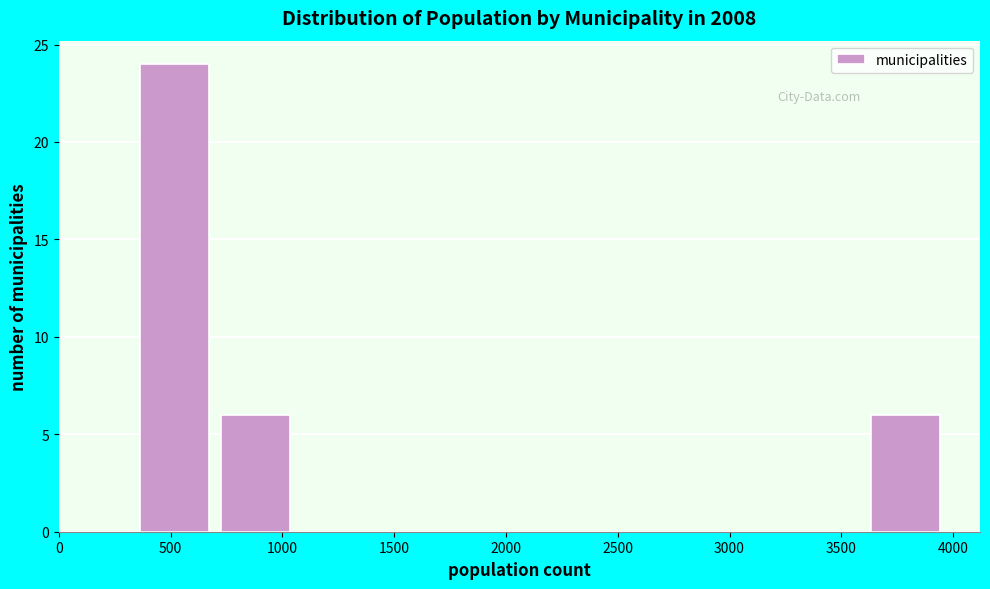

What is the height of the bar covering 3650 to 4000 on the x-axis? Neither the bar edges nor the heights are printed on the chart, so give them approximately, as read against the axes.

6